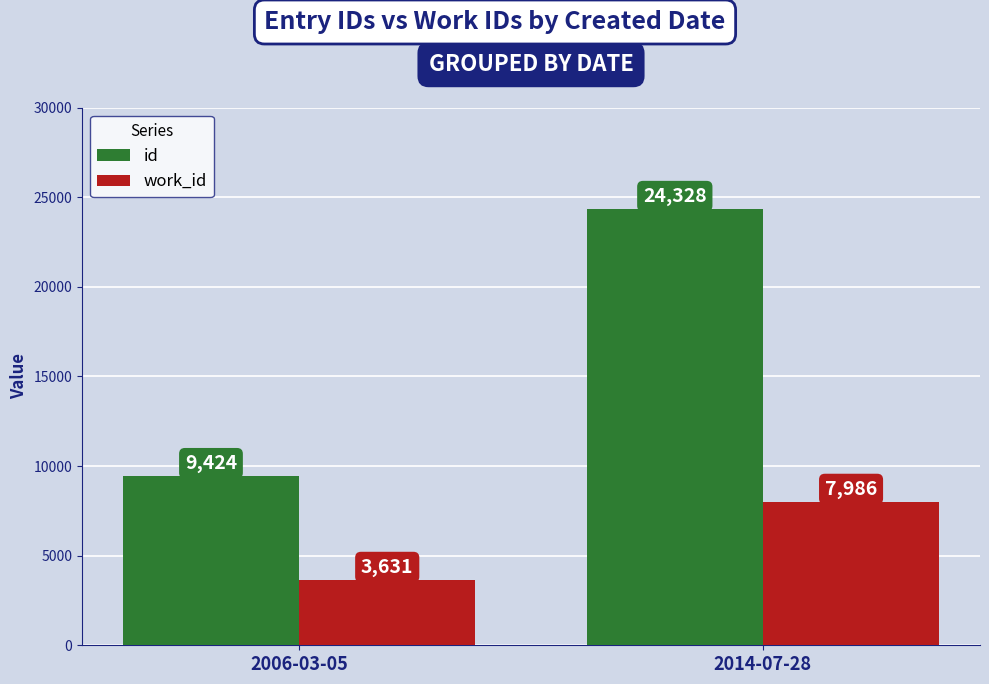

What are all the series names shown in the legend?

id, work_id